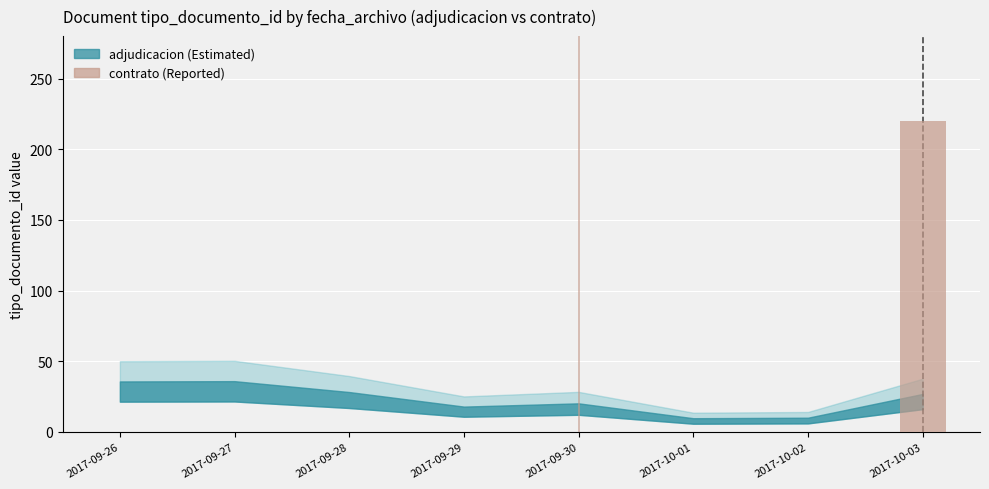

True or false: the data shows 0 at 2017-09-29.

True